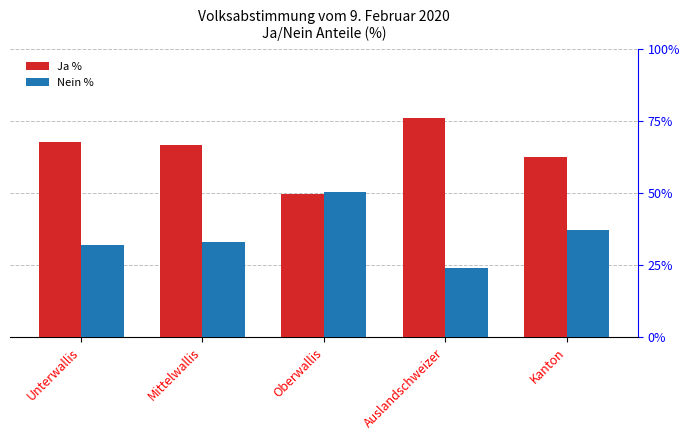

What is the sum of the Nein % values at Mittelwallis and Auslandschweizer?

57.1